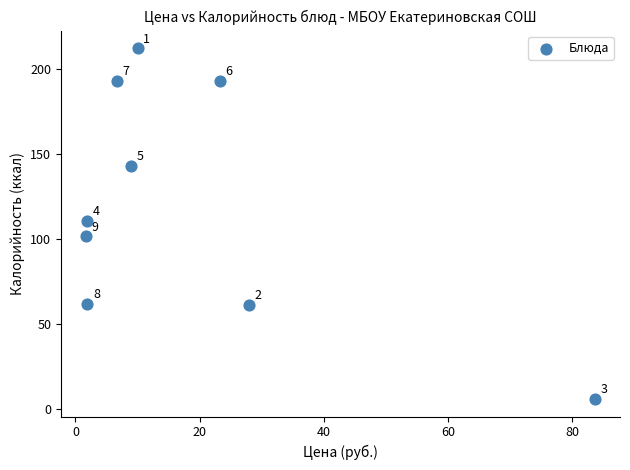

What Y value in the scatter plot is closest to 108?

110.6